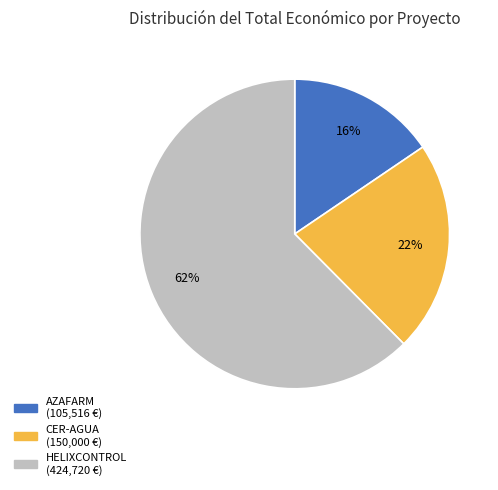

To the nearest percent, what is the average slice percentage?

33%